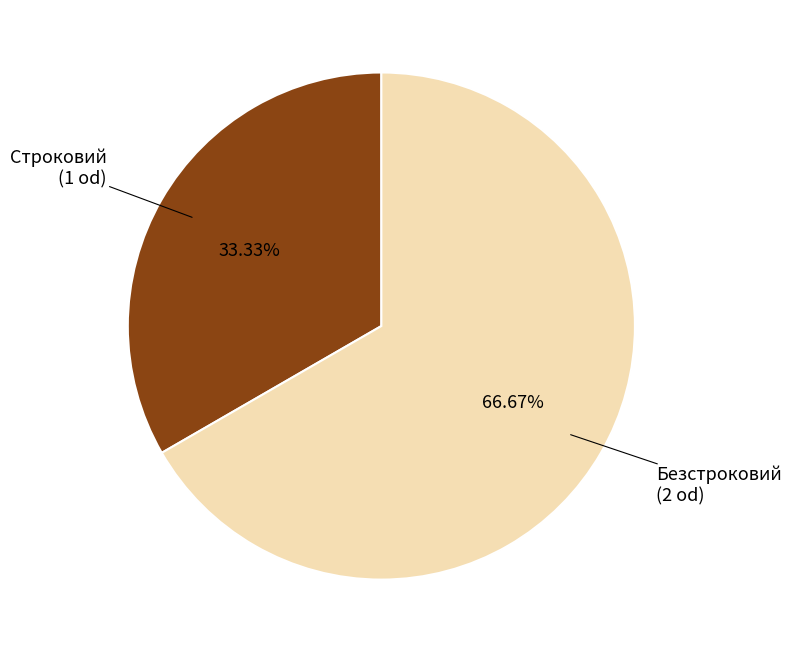

Does any single category account for the majority?

Yes